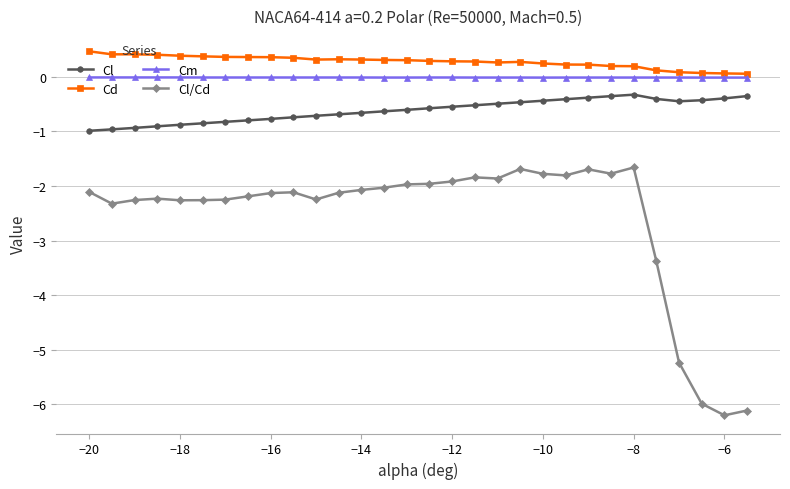

True or false: Cm and Cl intersect in this chart.

False